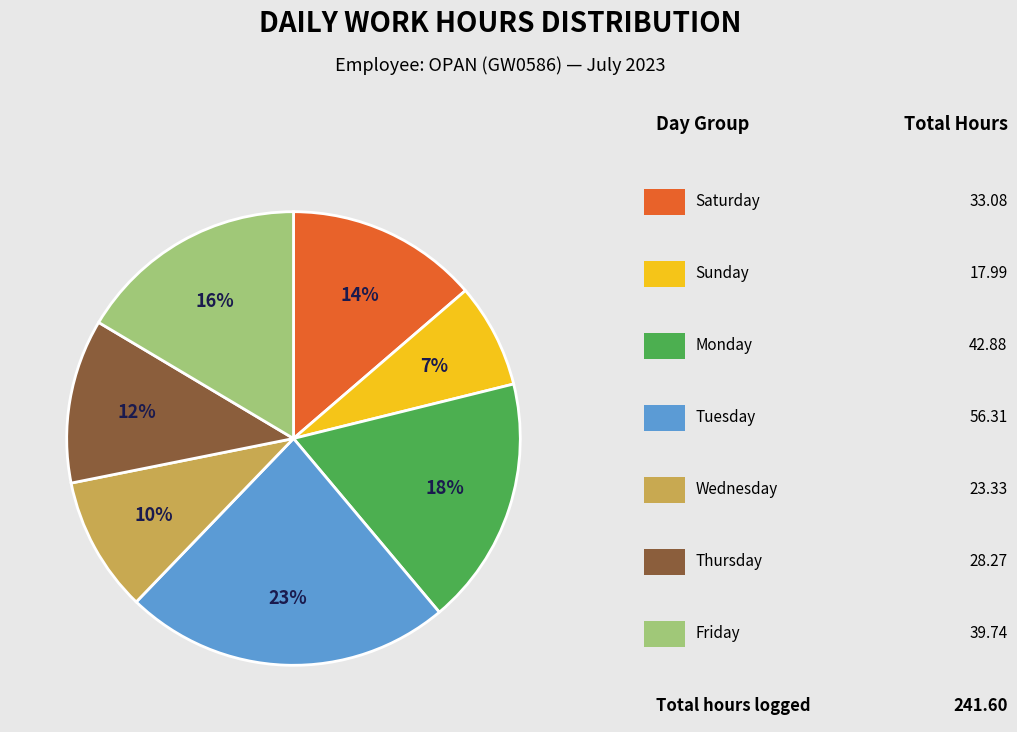

To the nearest percent, what is the average slice percentage?

14%